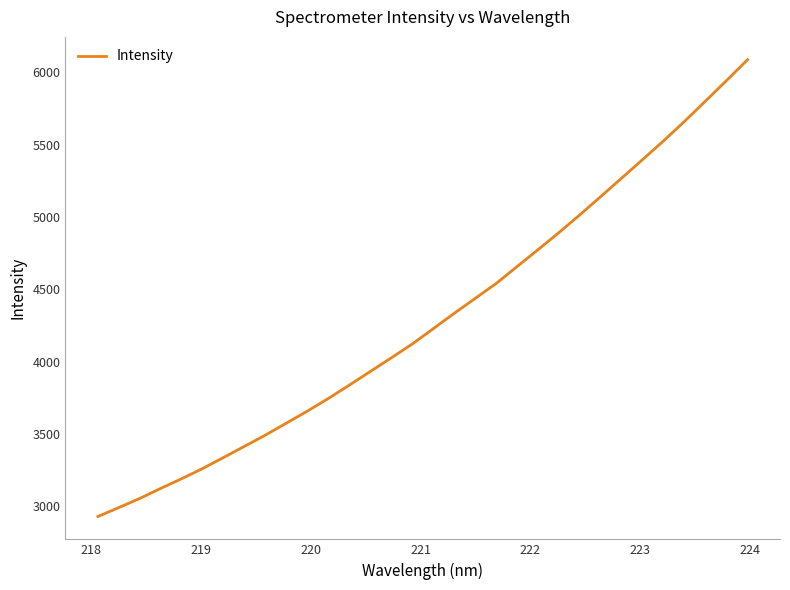

True or false: the data has more than 1 interior local peaks.

False